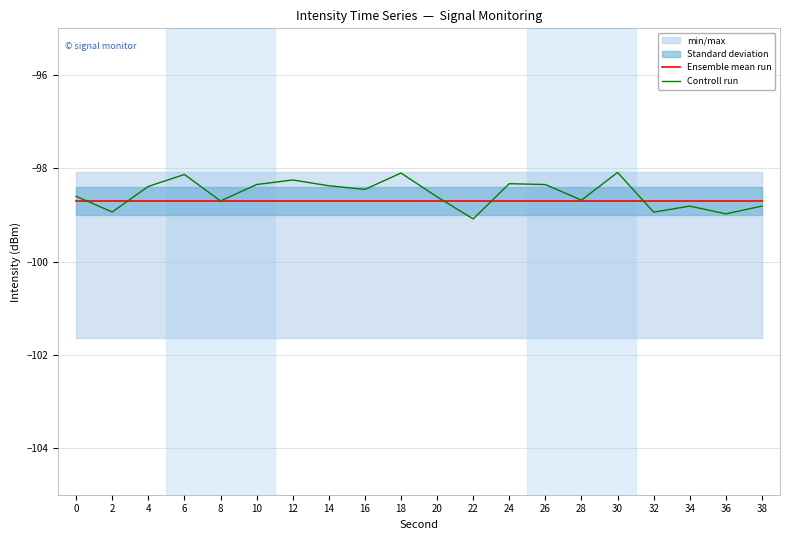

True or false: Ensemble mean run has more than 0 interior local peaks.

False